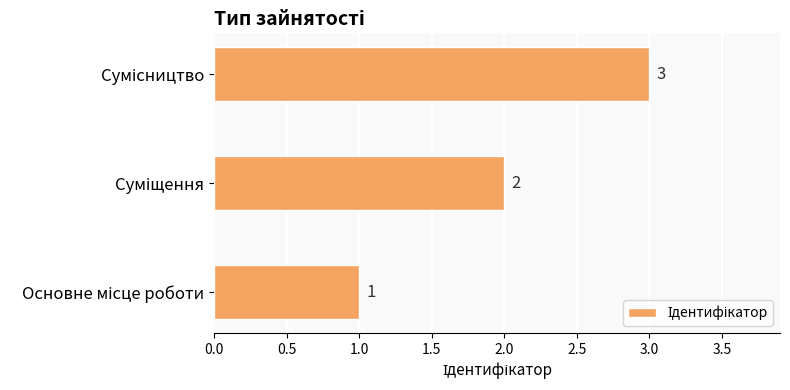

What is the sum of all values?

6